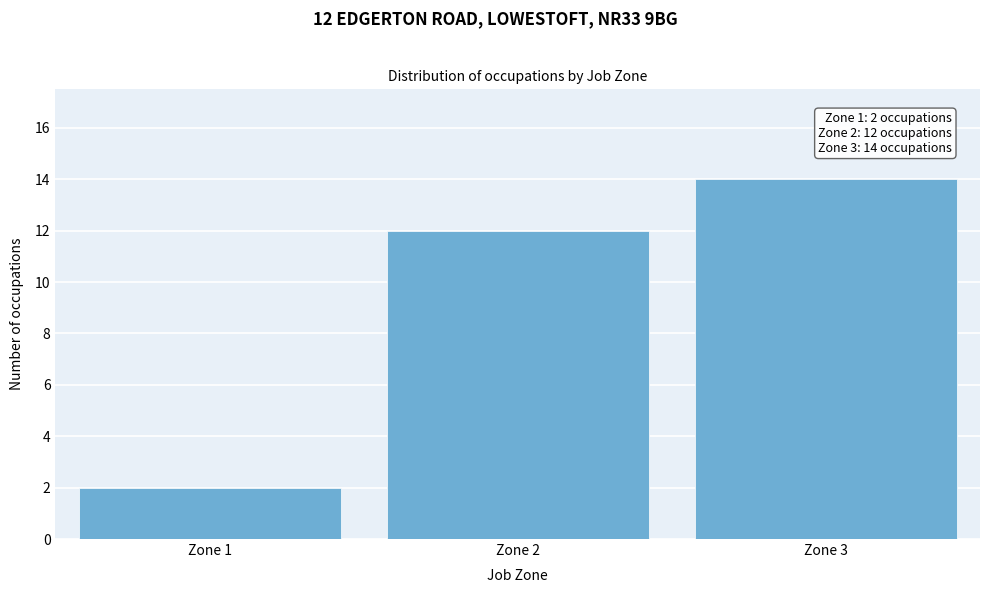

Reading left to right, what are all the values shown in this chart?

Zone 1=2	Zone 2=12	Zone 3=14